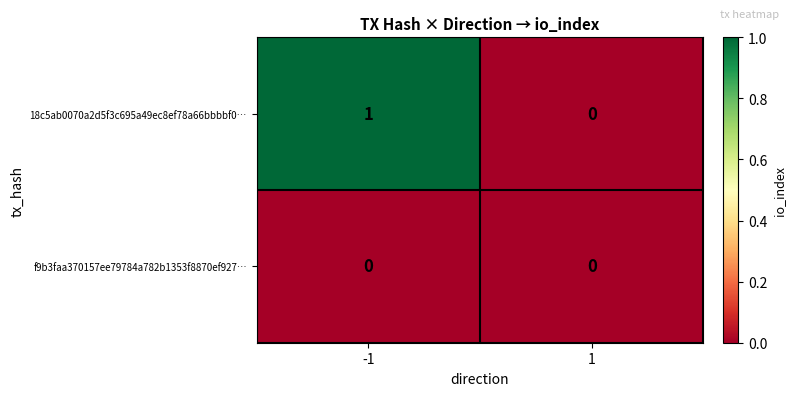

Which series has the largest total across all categories?

18c5ab0070a2d5f3c695a49ec8ef78a66bbbbf0…